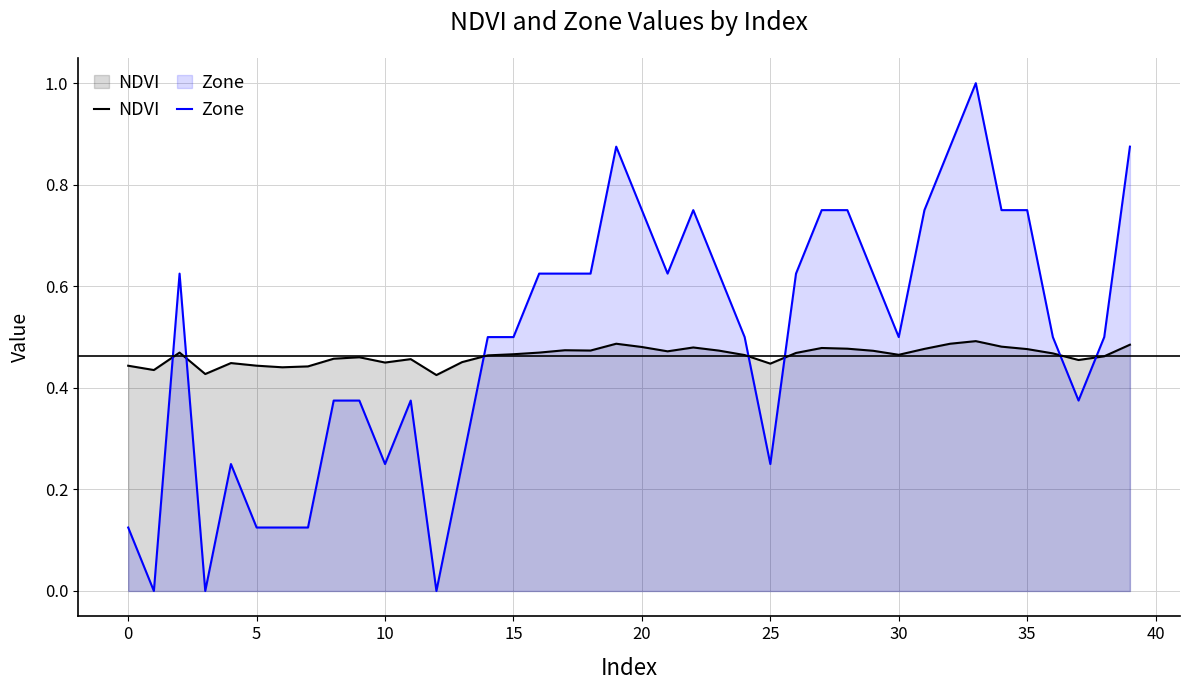

After their last crossing, which series has the higher values: Zone or NDVI?

Zone